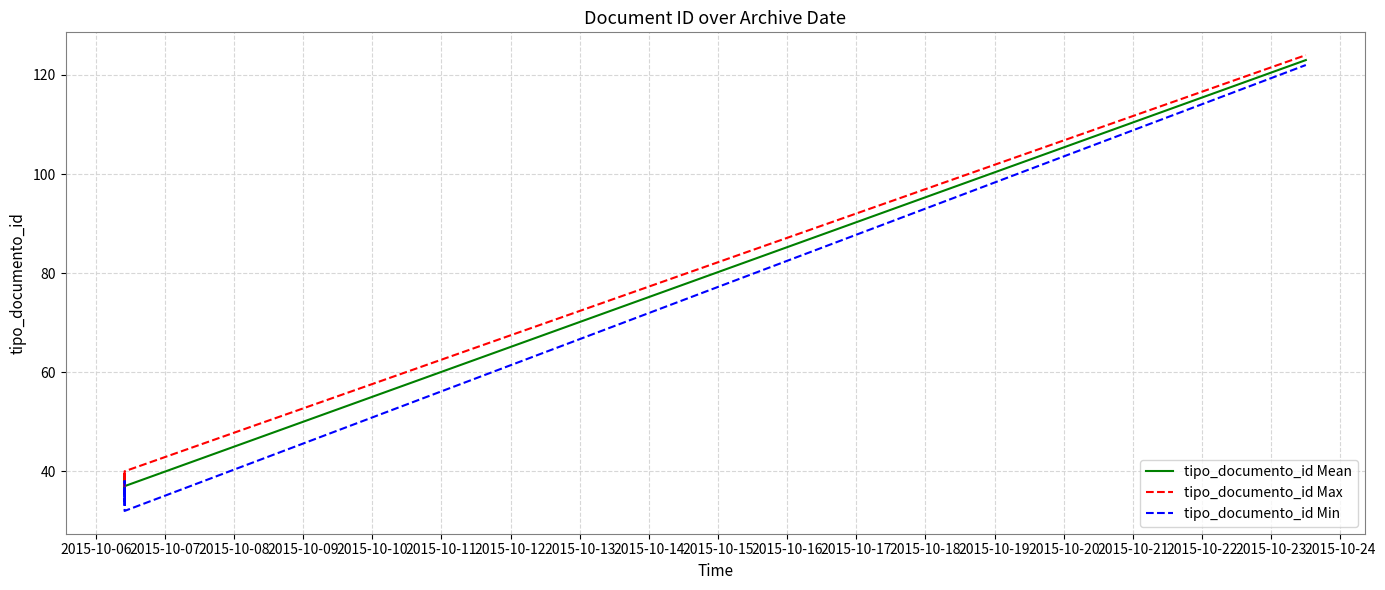

What is the spread (max minus min) of values at 2015-10-06?

4.0